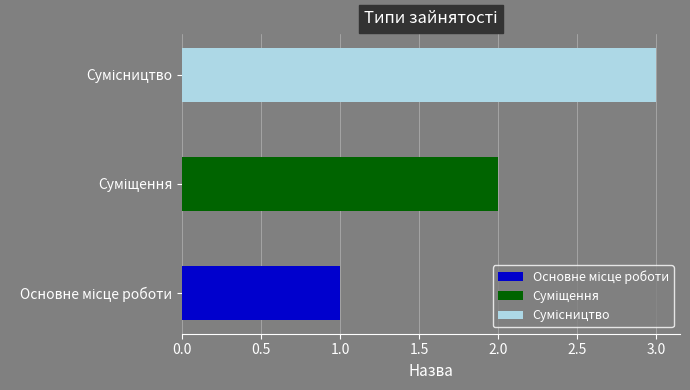

What is the maximum value shown in the chart?

3